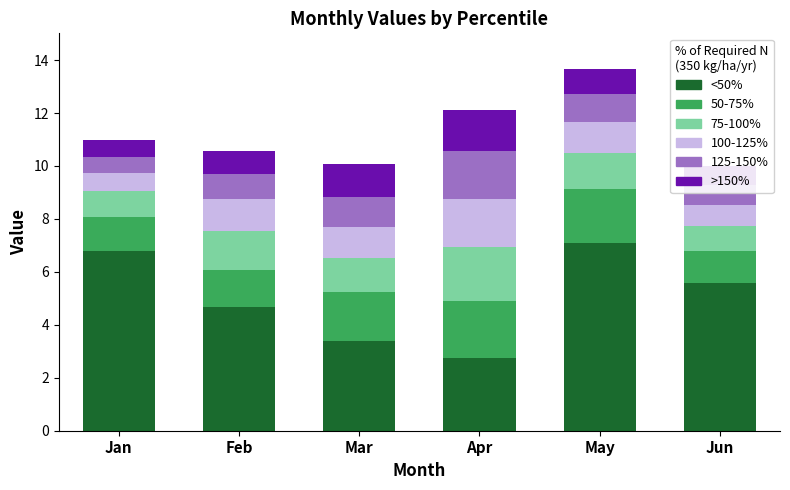

What is the total value across all series at Jan?

11.0